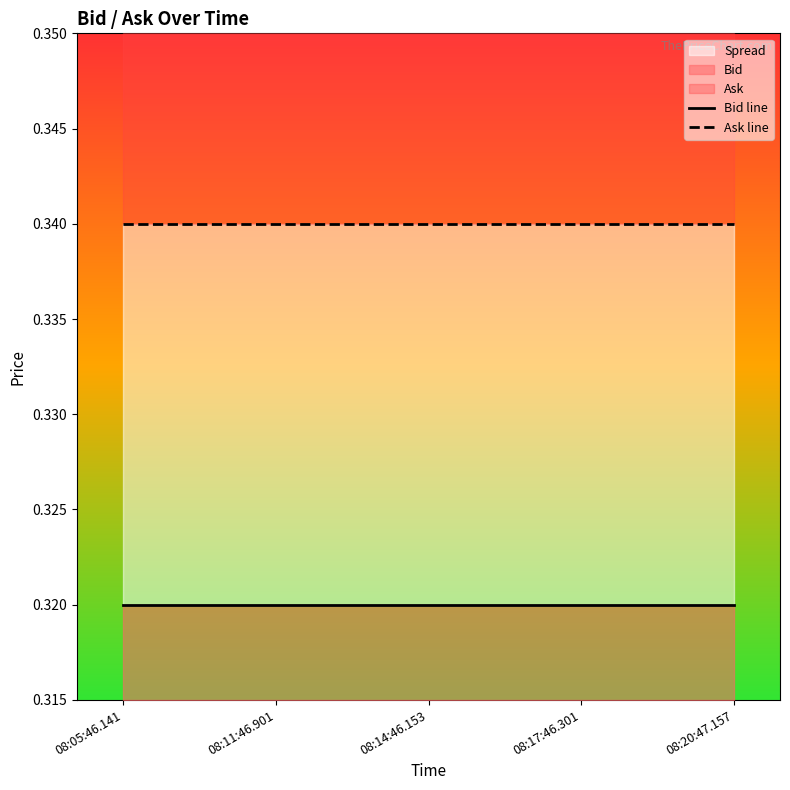

Which label corresponds to the largest value in the chart?

08:05:46.141